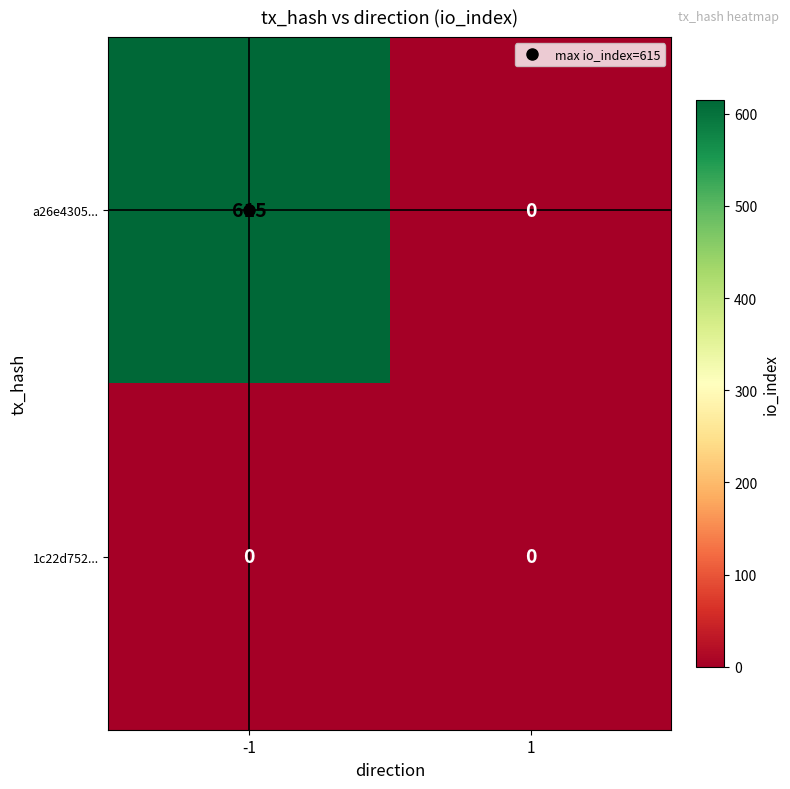

True or false: a26e4305... has a value of 0 at 1.

True